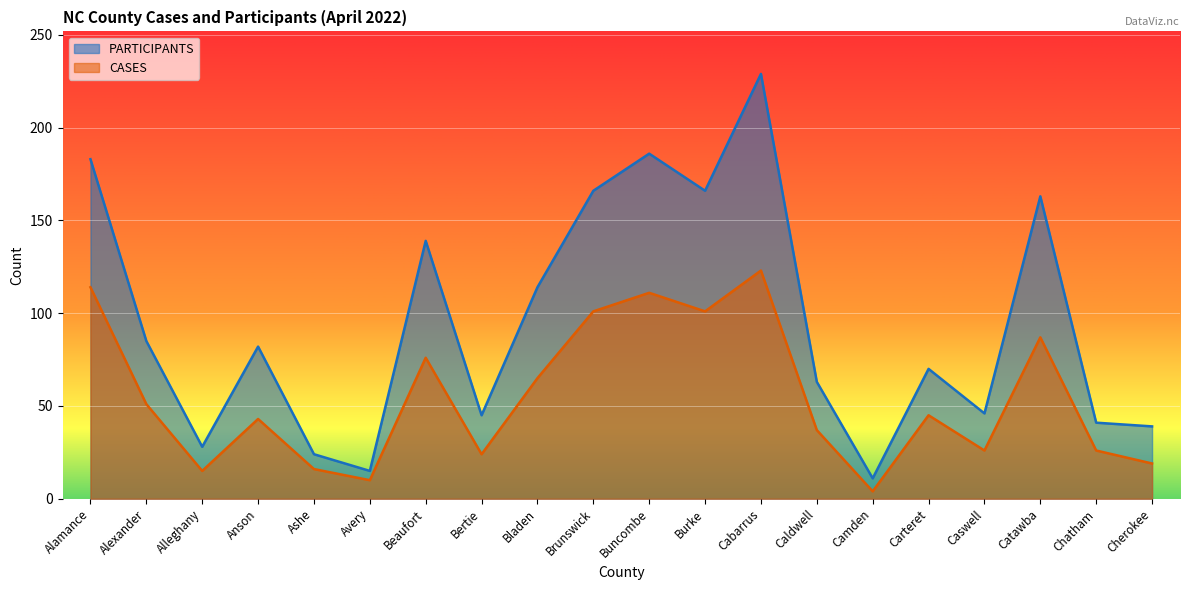

What is the label of the 19th point from the left?

Chatham